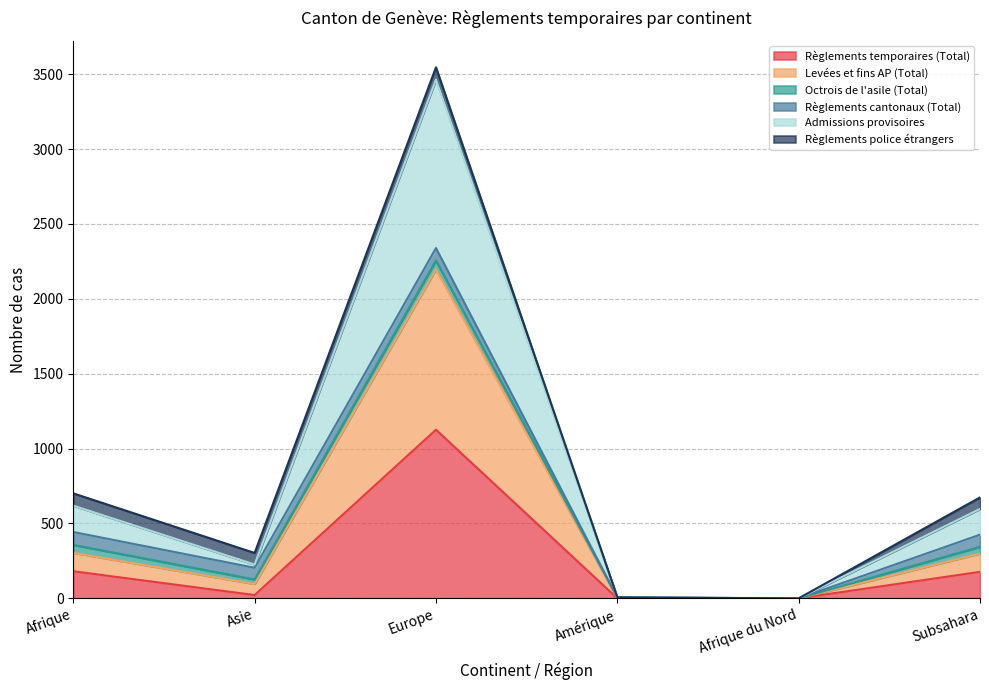

What is the difference between the second highest and minimum values in the Règlements temporaires (Total) series?

181